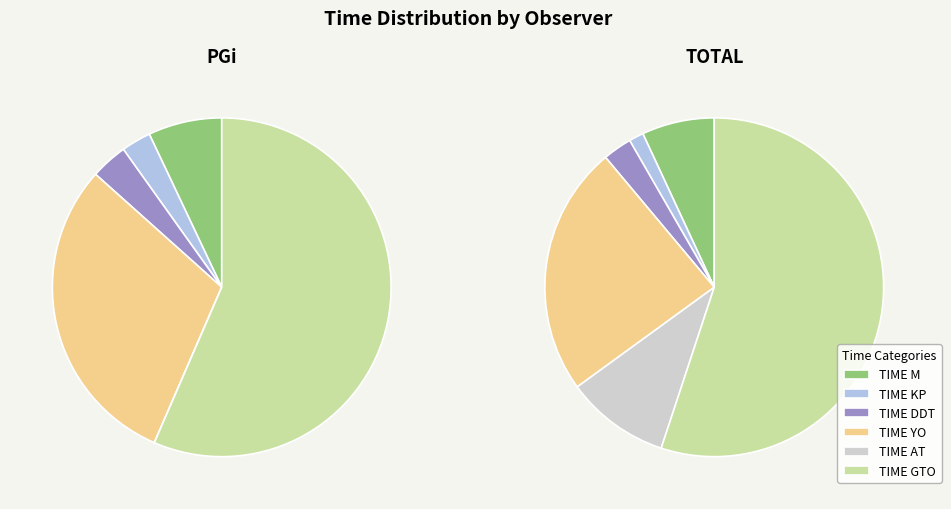

At TIME M (hr), list the series in order from largest to smallest.

TIME GTO (hr), TIME YO (Hr), TIME M (hr), TIME DDT (hr), TIME KP (hr), TIME AT (Hr)